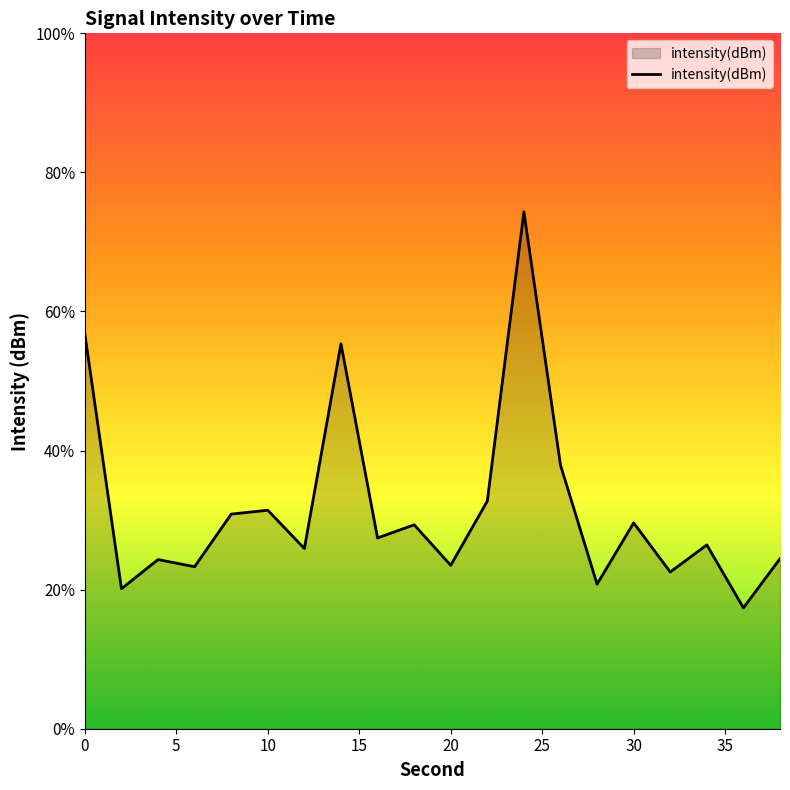

What is the difference between the values at 14 and 10?

6.0